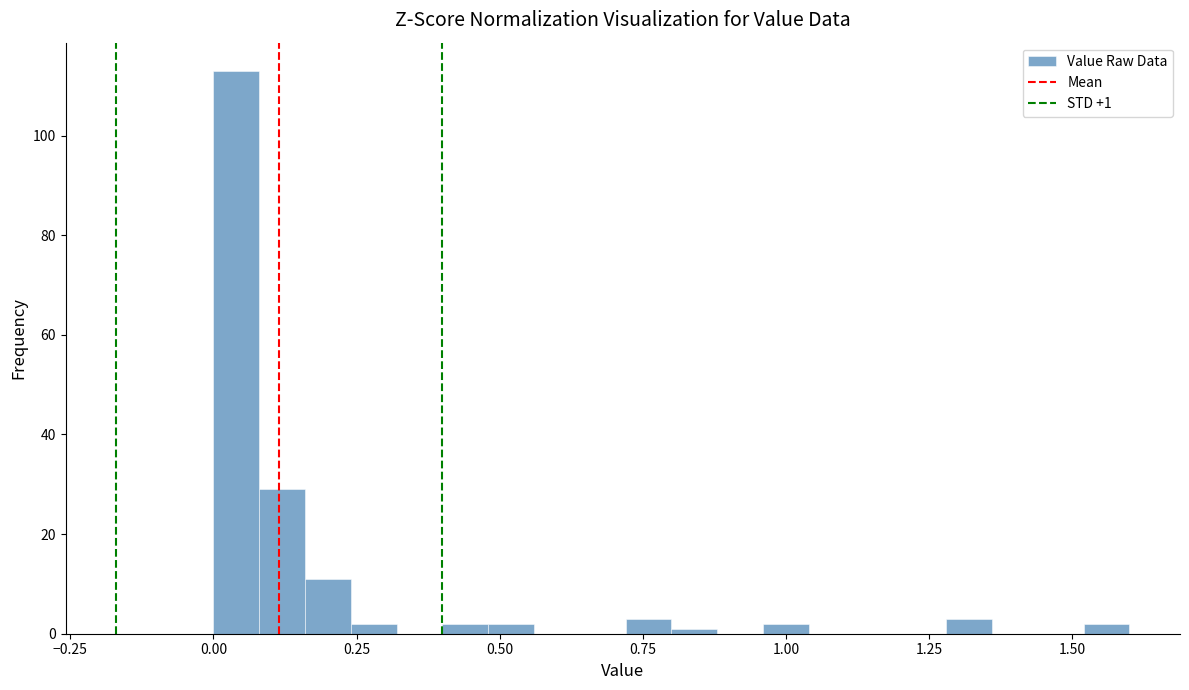

Read against the x-axis, roughly where is the centre of the tallest bar?

0.05